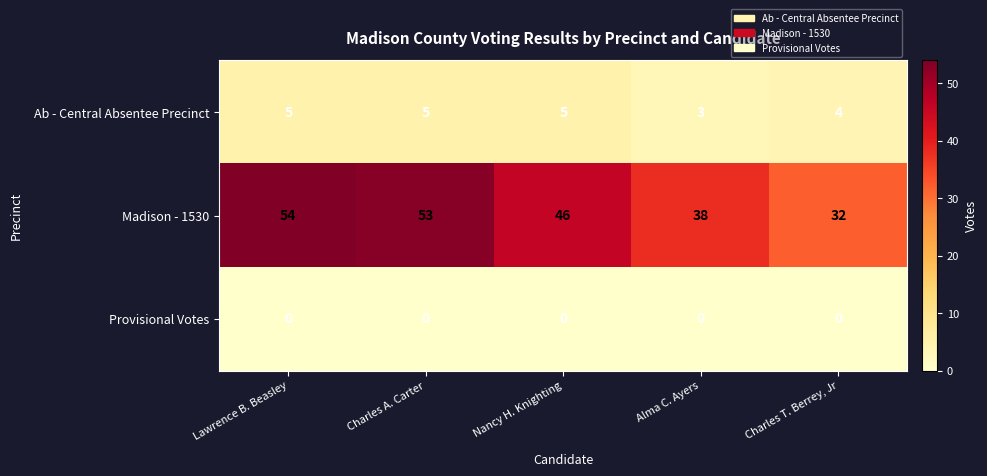

Reading right to left, what are all the values shown in this chart?

Ab - Central Absentee Precinct: Charles T. Berrey, Jr=4	Alma C. Ayers=3	Nancy H. Knighting=5	Charles A. Carter=5	Lawrence B. Beasley=5
Madison - 1530: Charles T. Berrey, Jr=32	Alma C. Ayers=38	Nancy H. Knighting=46	Charles A. Carter=53	Lawrence B. Beasley=54
Provisional Votes: Charles T. Berrey, Jr=0	Alma C. Ayers=0	Nancy H. Knighting=0	Charles A. Carter=0	Lawrence B. Beasley=0